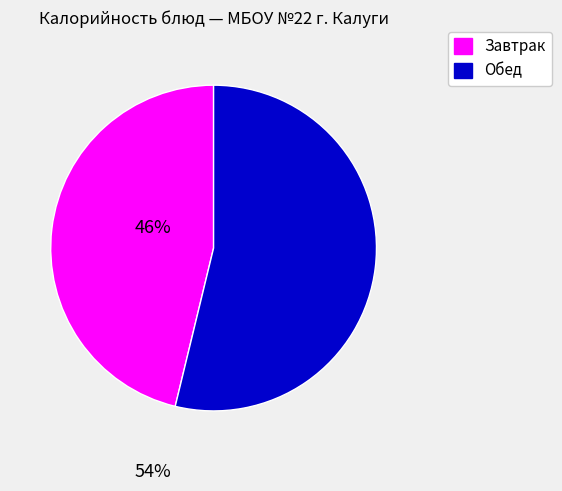

What is the ratio of the value at Обед to the value at Завтрак?

1.2